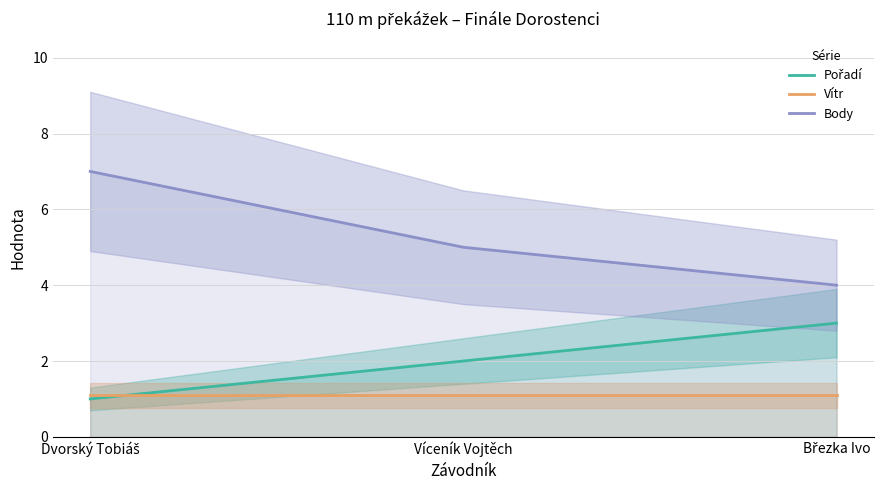

Reading right to left, extract all data points from this chart.

Pořadí: 3.0	2.0	1.0
Vítr: 1.1	1.1	1.1
Body: 4.0	5.0	7.0